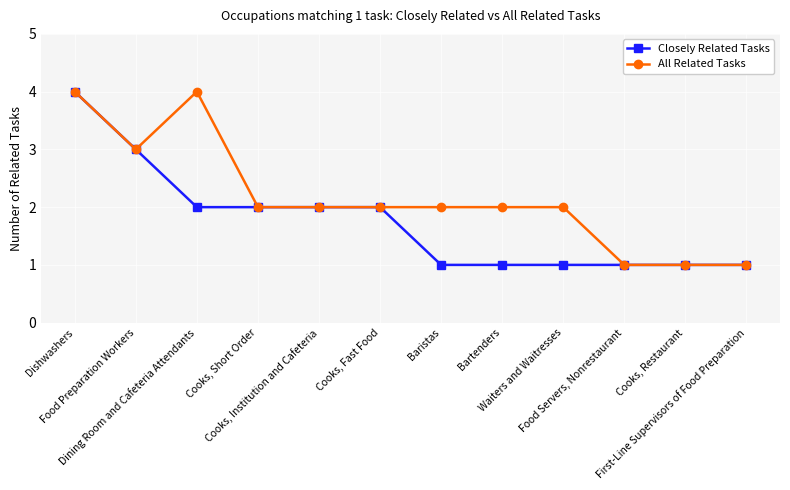

List the series in order of their overall mean, lowest first.

Closely Related Tasks, All Related Tasks